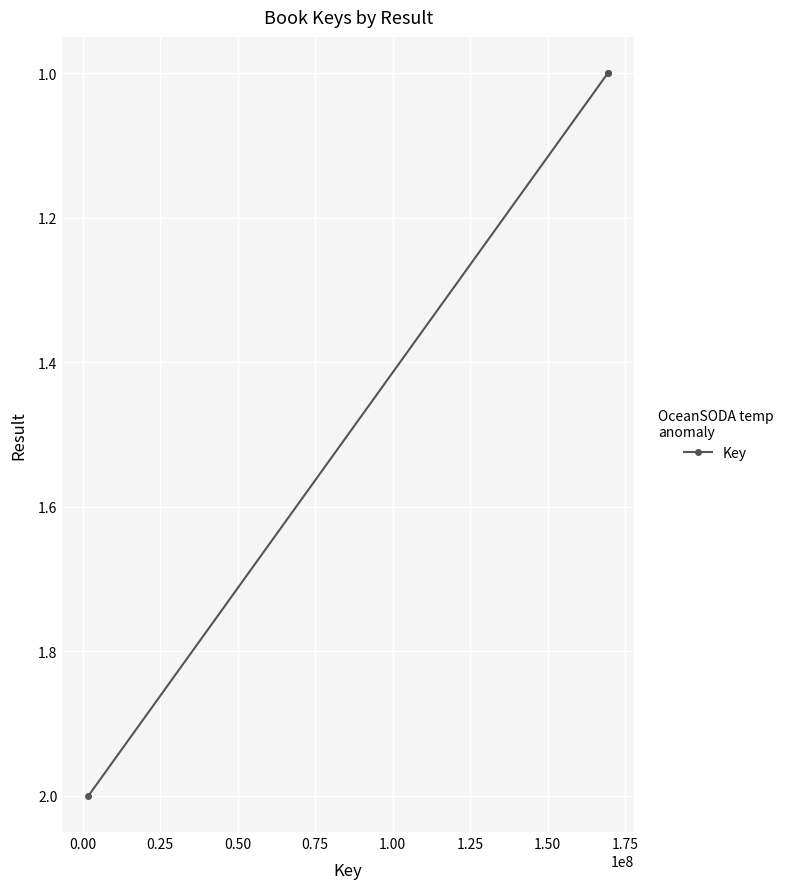

How many data points are less than 2?

1